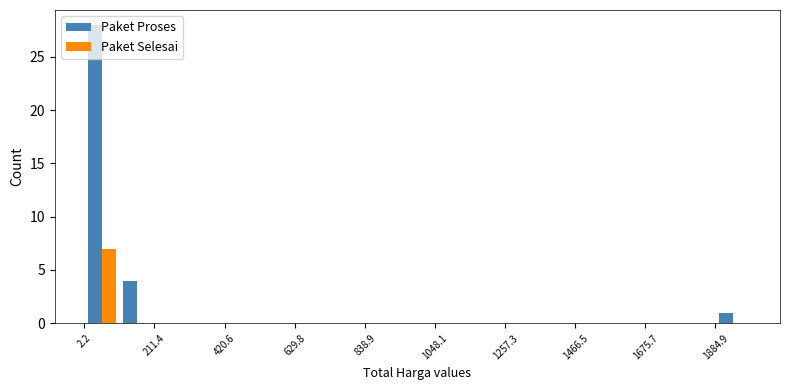

Which series has the largest total across all categories?

Paket Proses